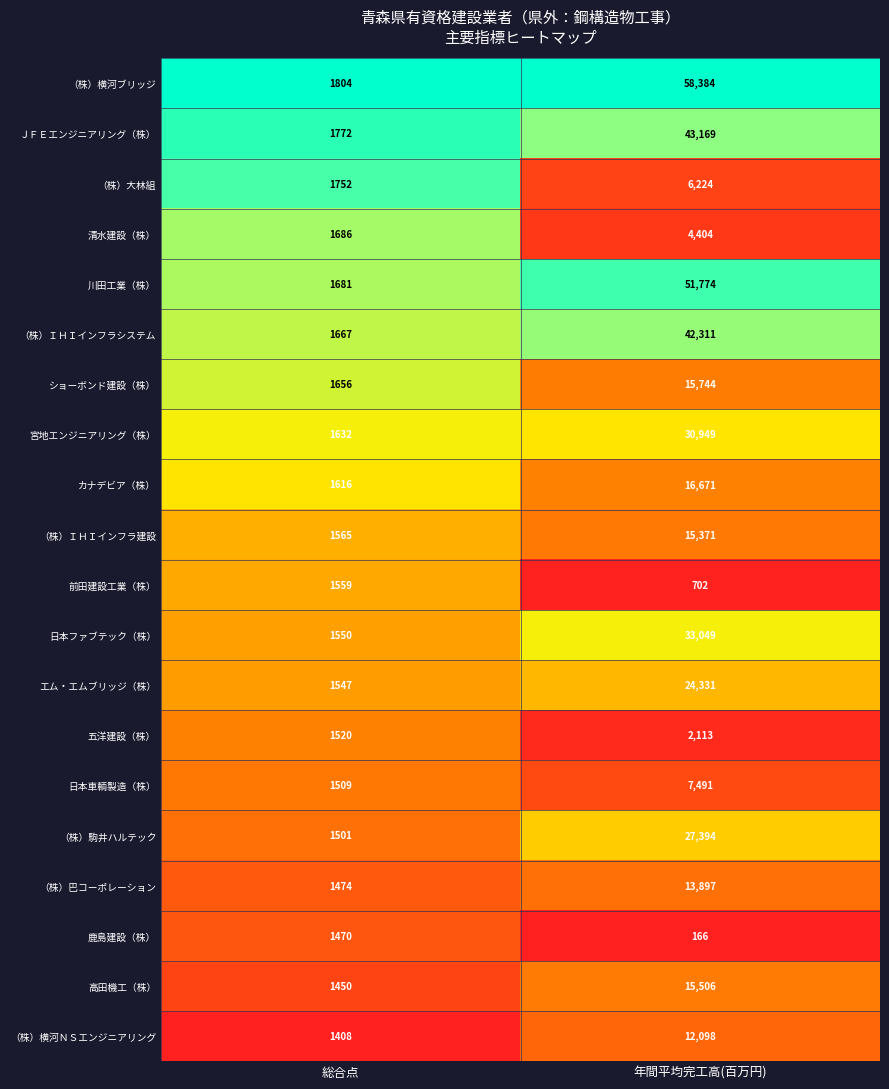

Which series changed the most between 総合点 and 年間平均完工高(百万円)?

（株）横河ブリッジ